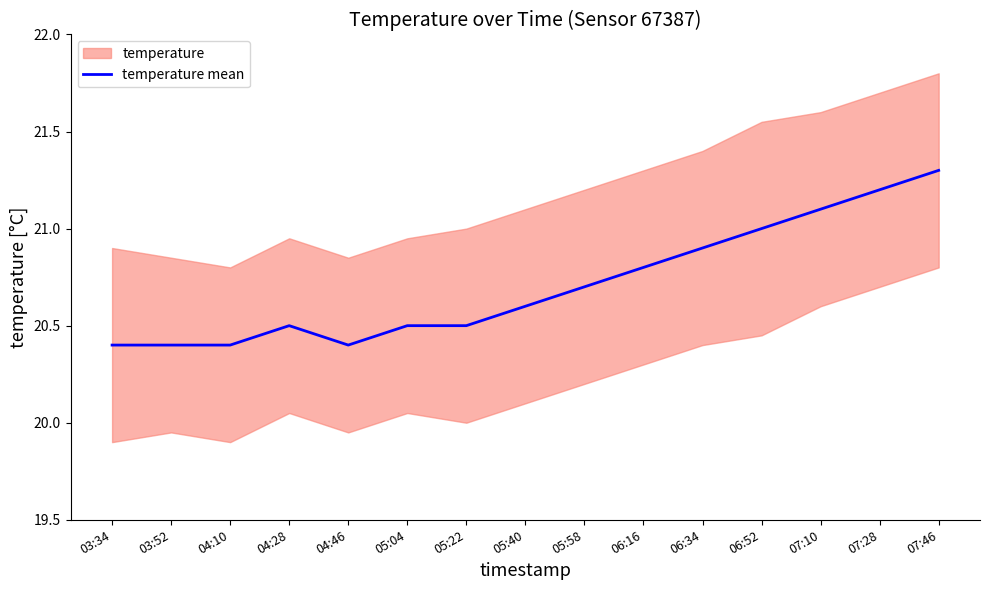

What is the sum of the values at 07:46 and 07:10?

42.4